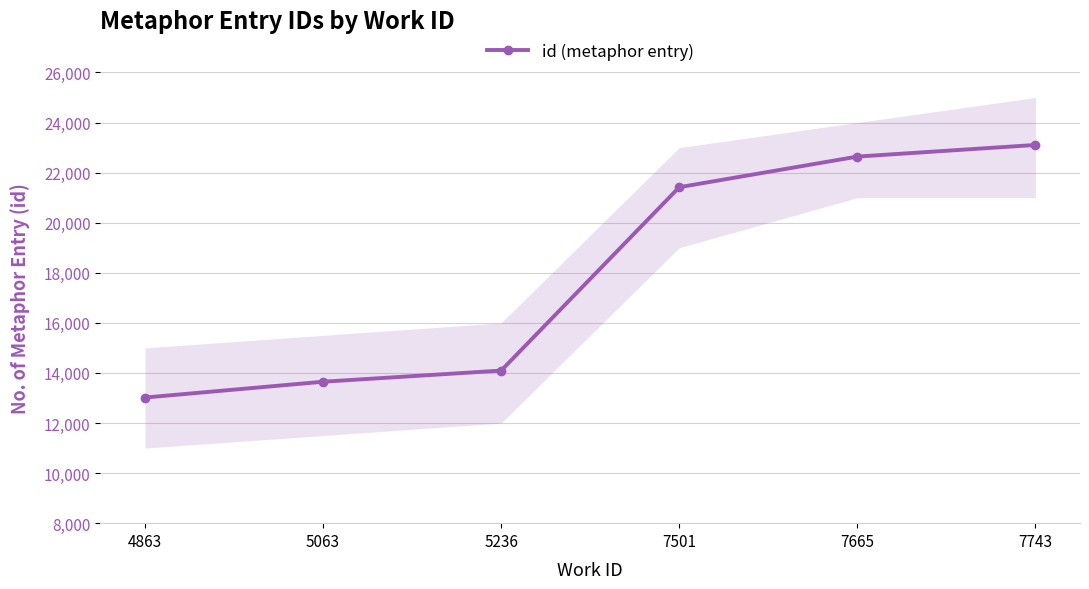

What is the change in value from 5236 to 7743?

+9011